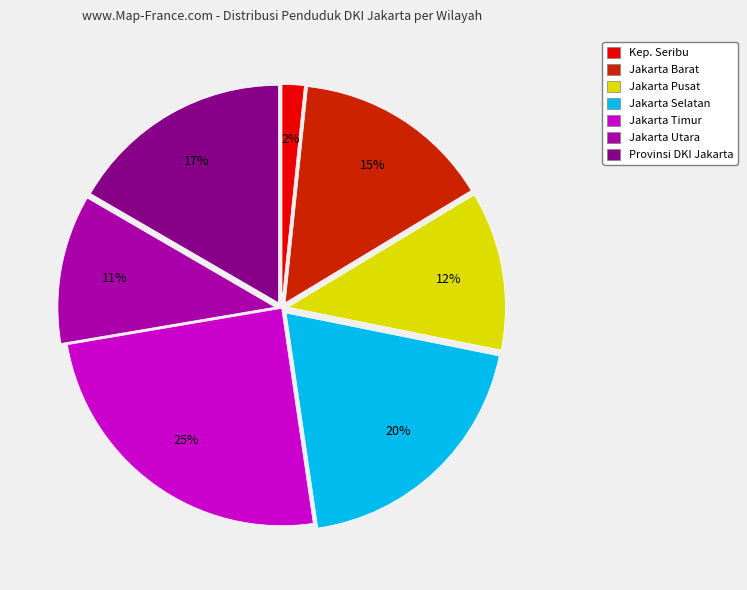

Is it true that Jakarta Pusat is 1% of the pie?

False